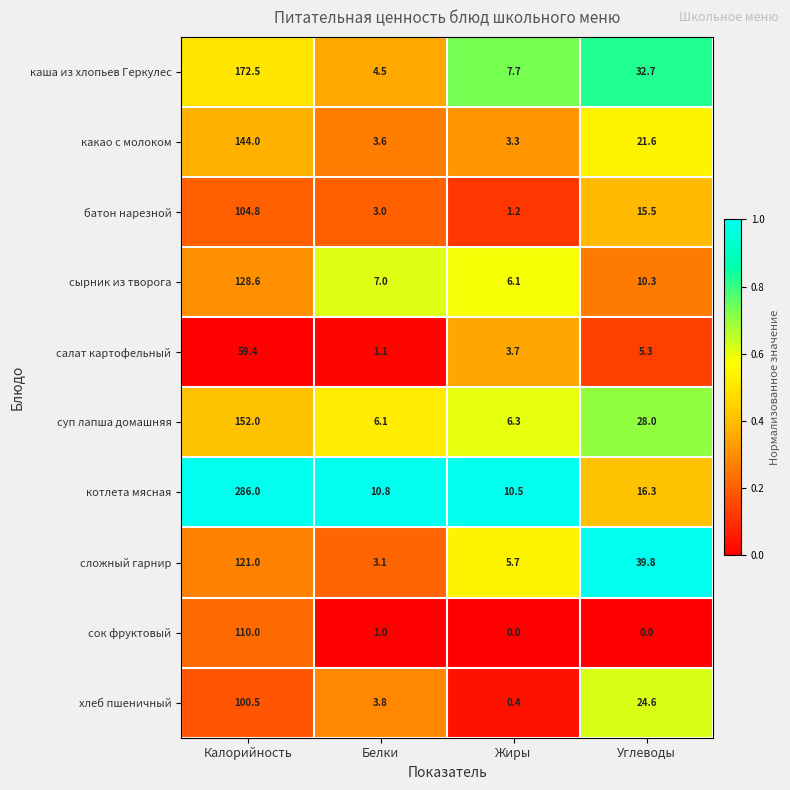

At which category does the chart reach its peak across all series?

Калорийность